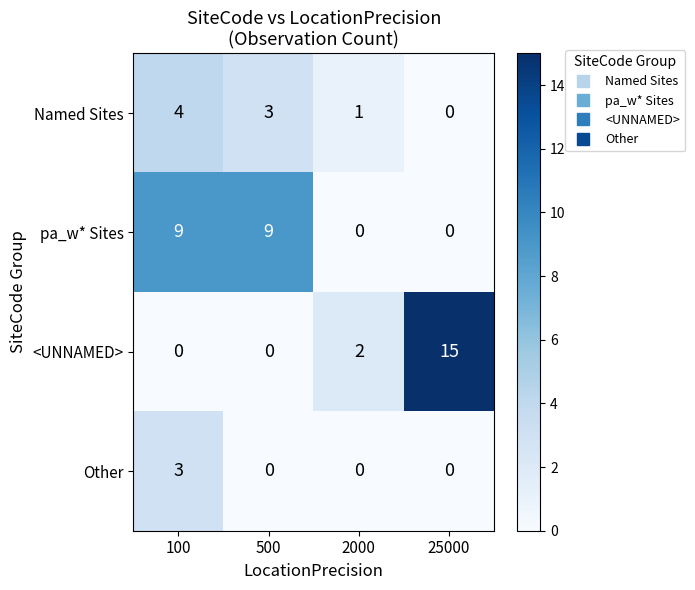

Which series has the largest total across all categories?

pa_w* Sites